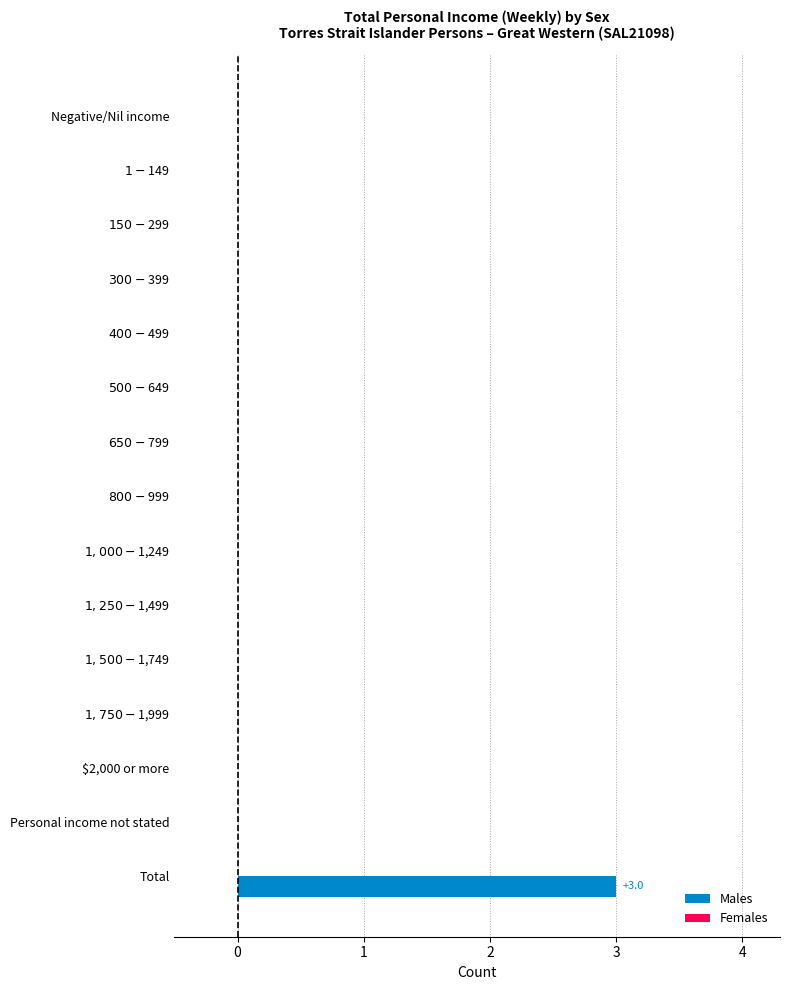

Which category has the highest value across all series?

Total